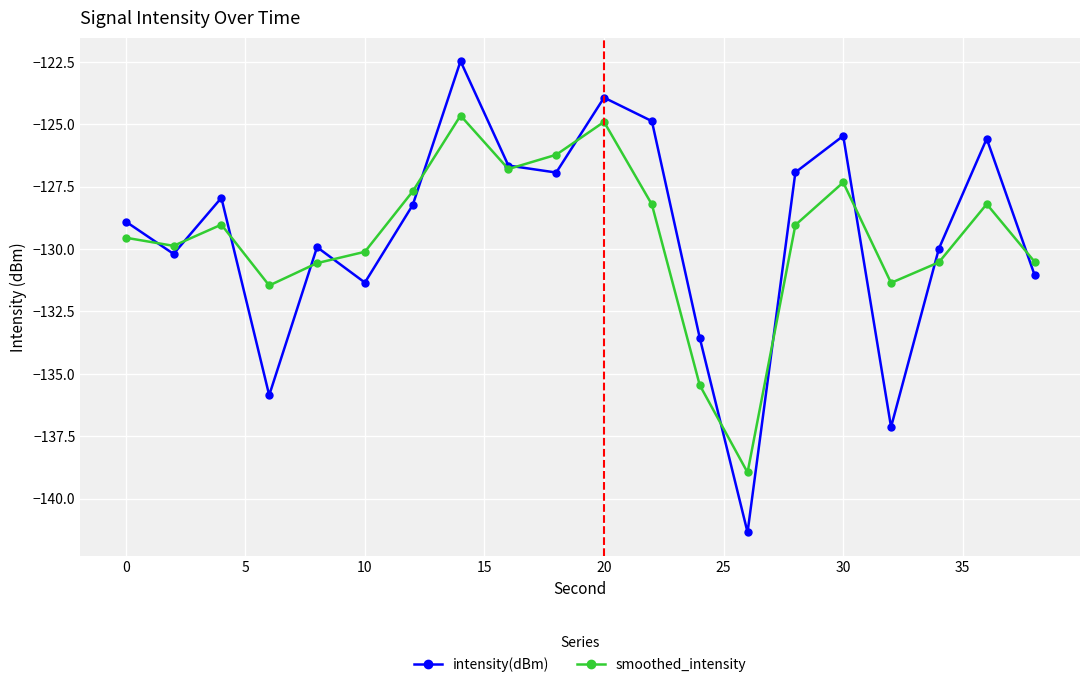

In smoothed_intensity, how many points are higher than both neighbors (excluding endpoints)?

5